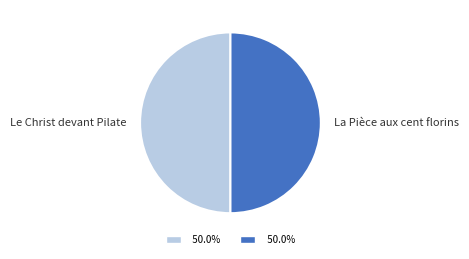

Approximately how many times larger is the value at La Pièce aux cent florins compared to Le Christ devant Pilate?

1.0